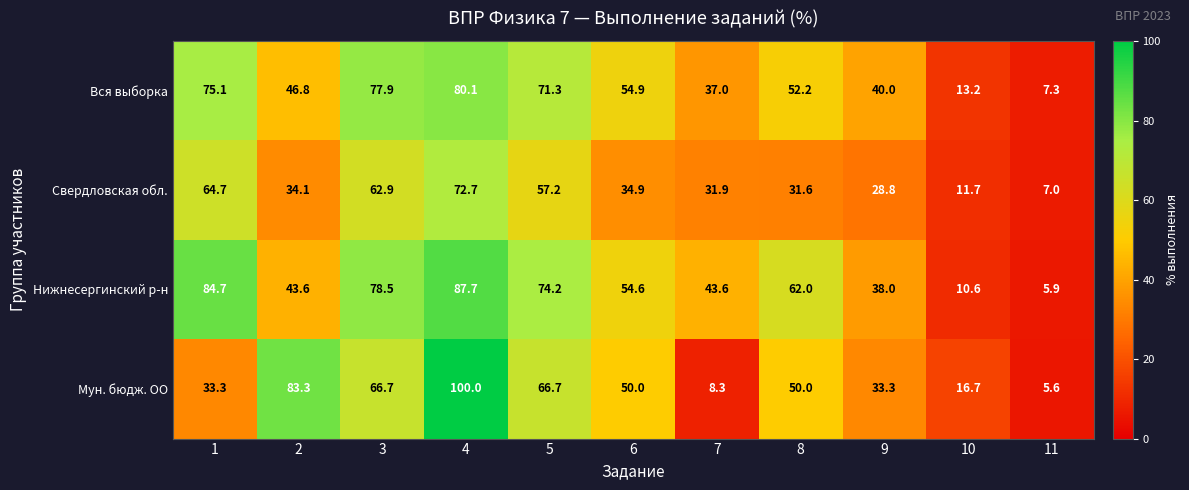

Which series has the largest total across all categories?

Нижнесергинский р-н